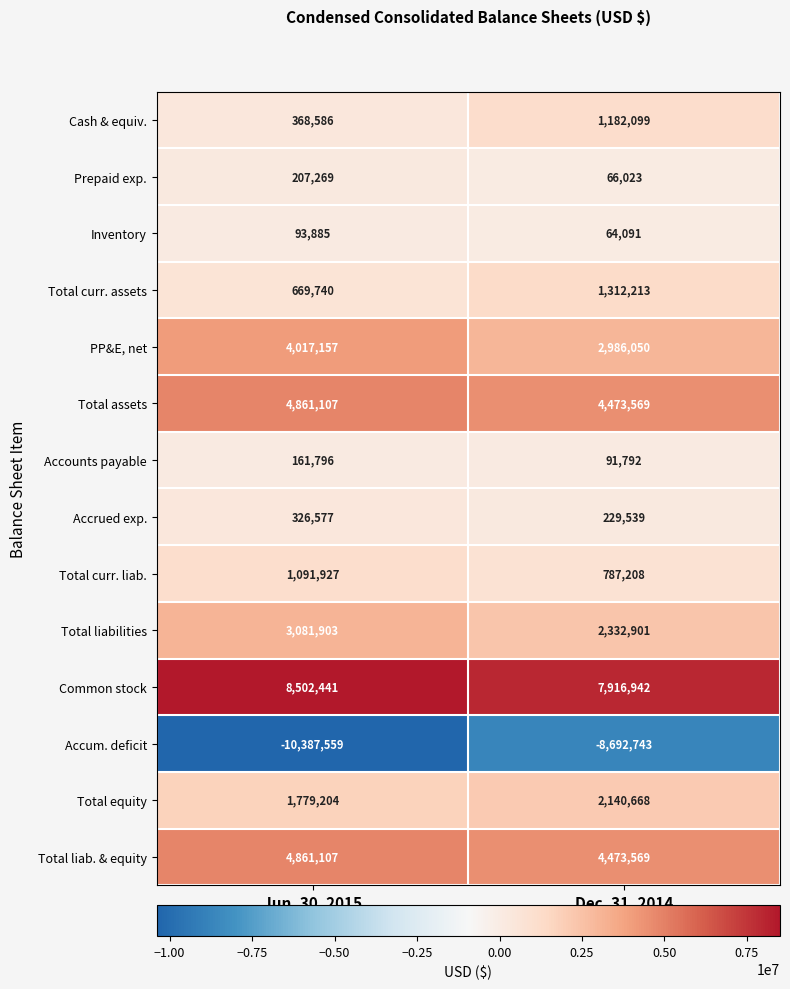

What is the total value across all series at Dec. 31, 2014?

19363921